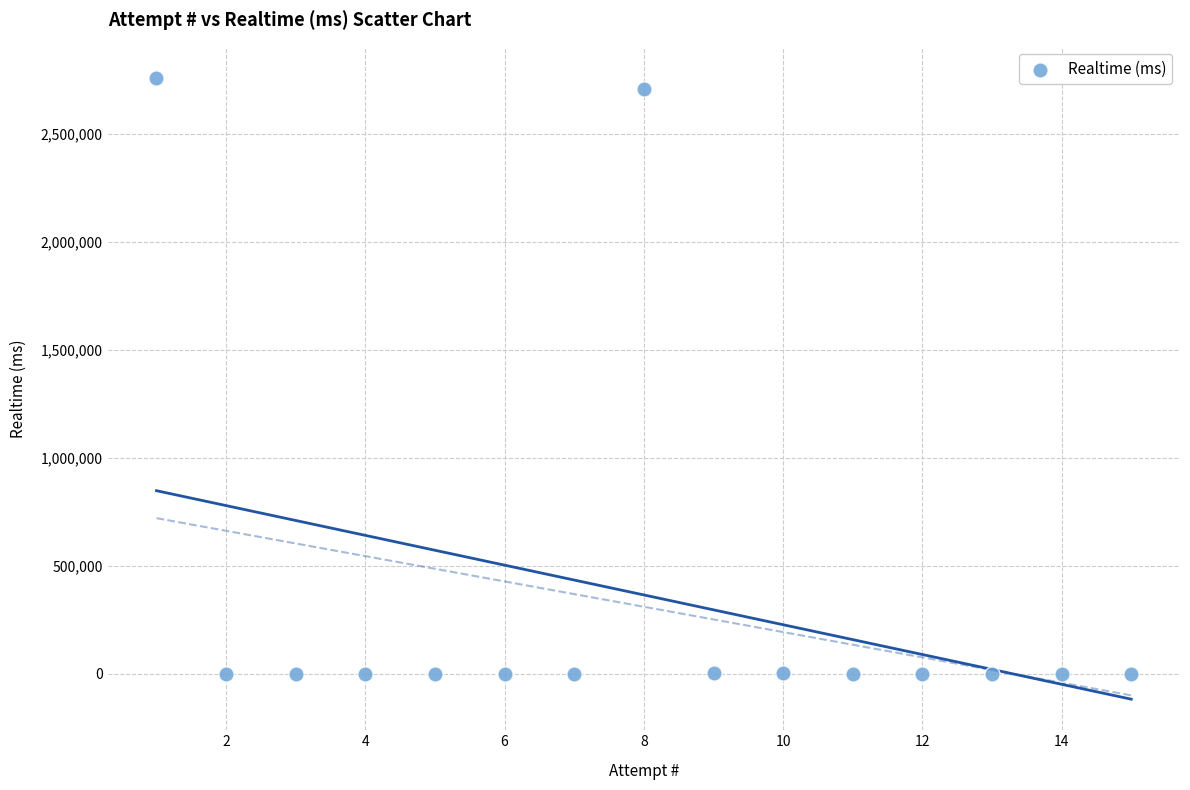

What is the range of Y values (max minus min)?

2758774